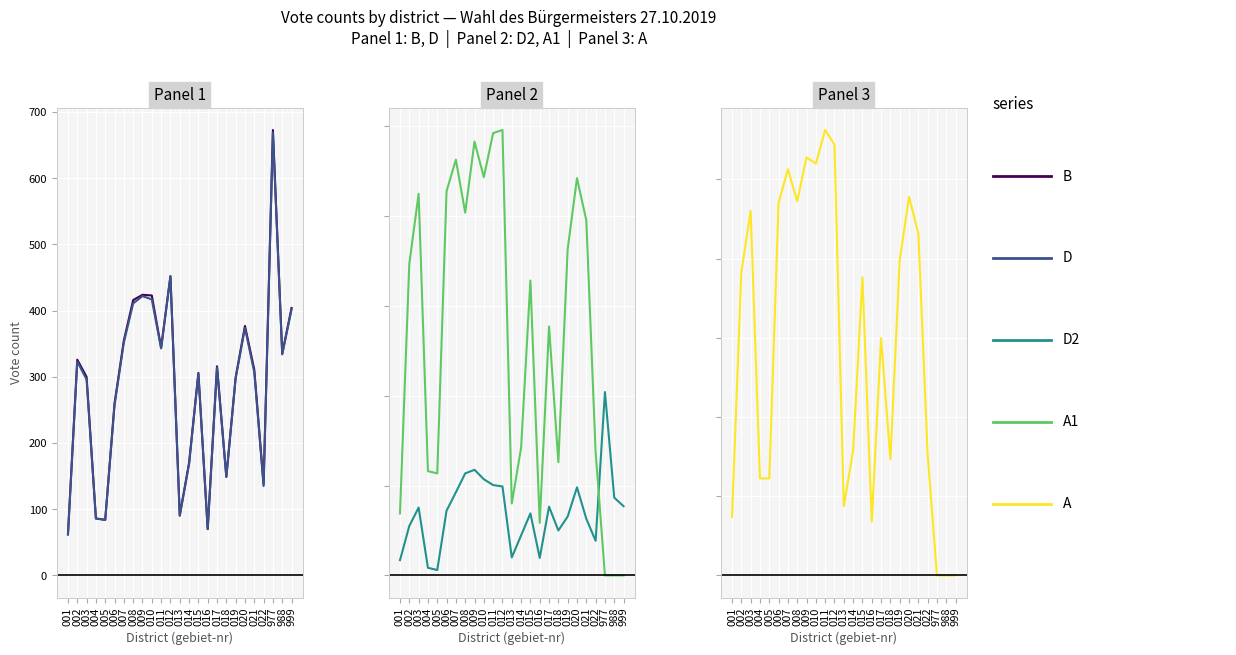

At which category does the chart reach its minimum across all series?

977